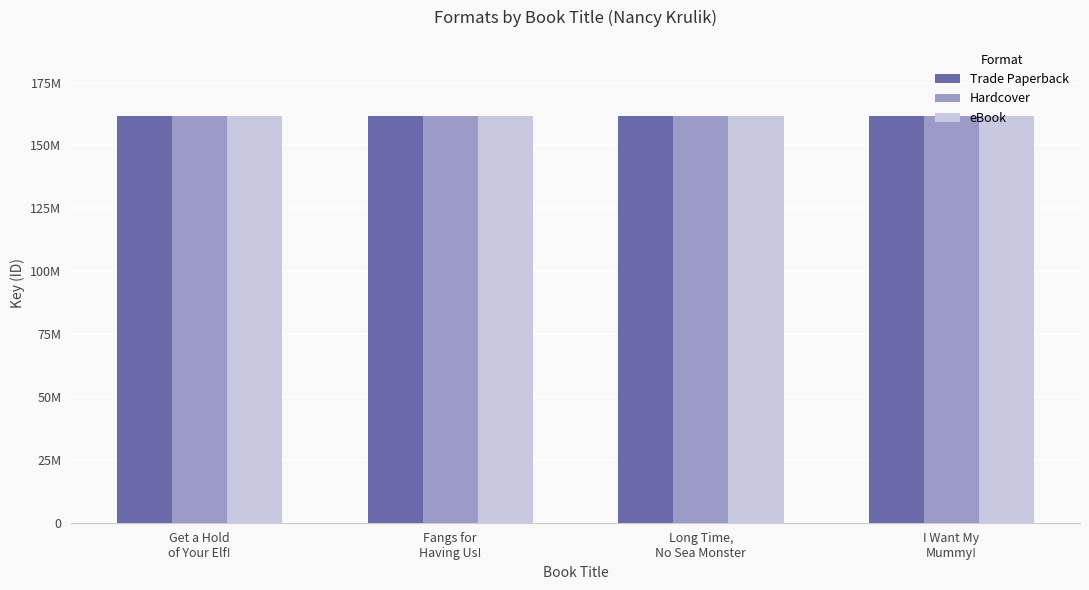

What is the maximum value for Hardcover?

161755492